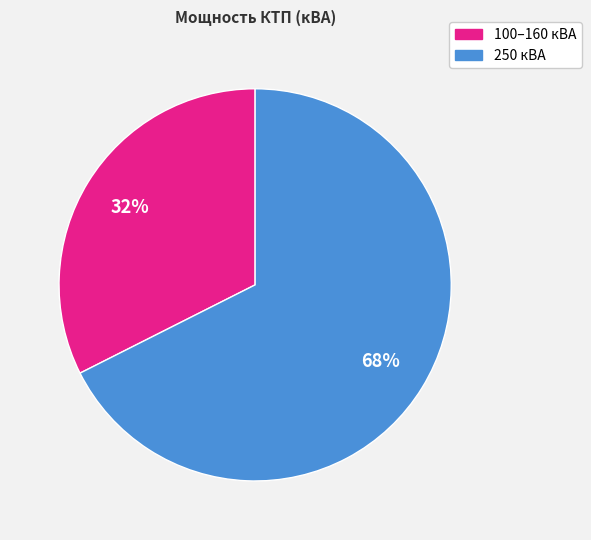

To the nearest percent, what is the average slice percentage?

50%